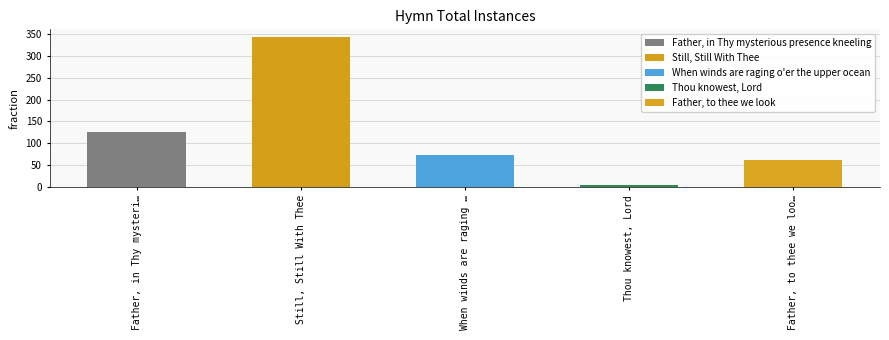

What is the sum of the values at Still, Still With Thee and Father, to thee we look?

406